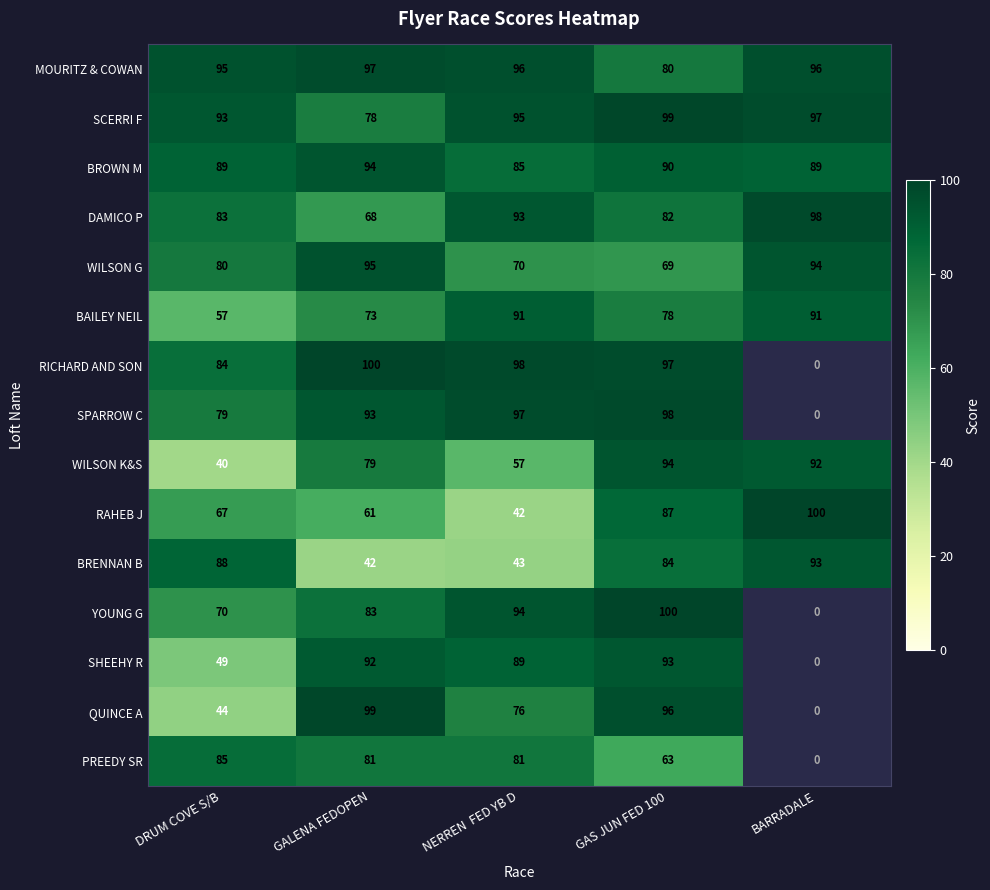

The WILSON G series shows 24 at NERREN  FED YB D. True or false?

False